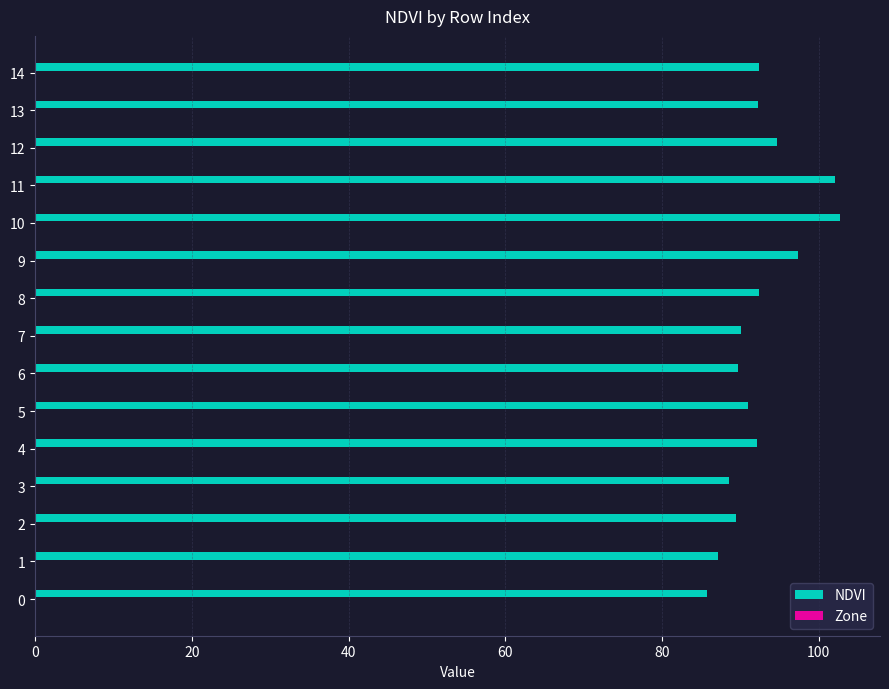

What value does the data have at 9?

97.4